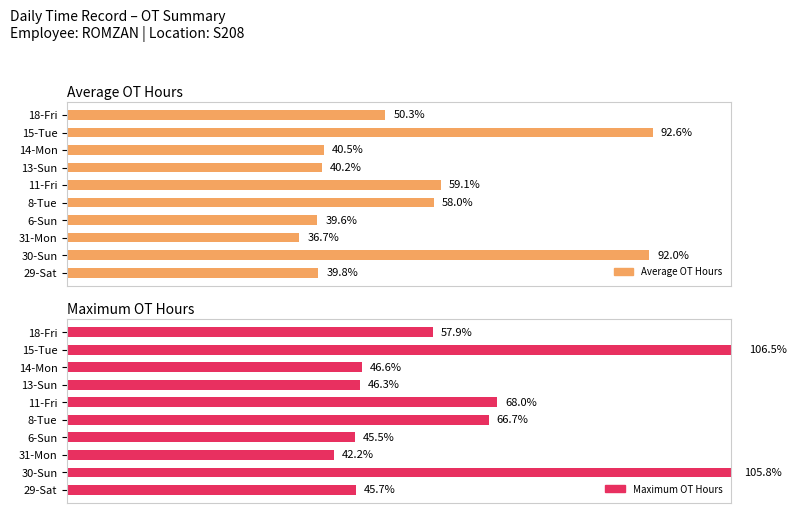

Rank the series by their average value, from highest to lowest.

Maximum OT Hours, Average OT Hours